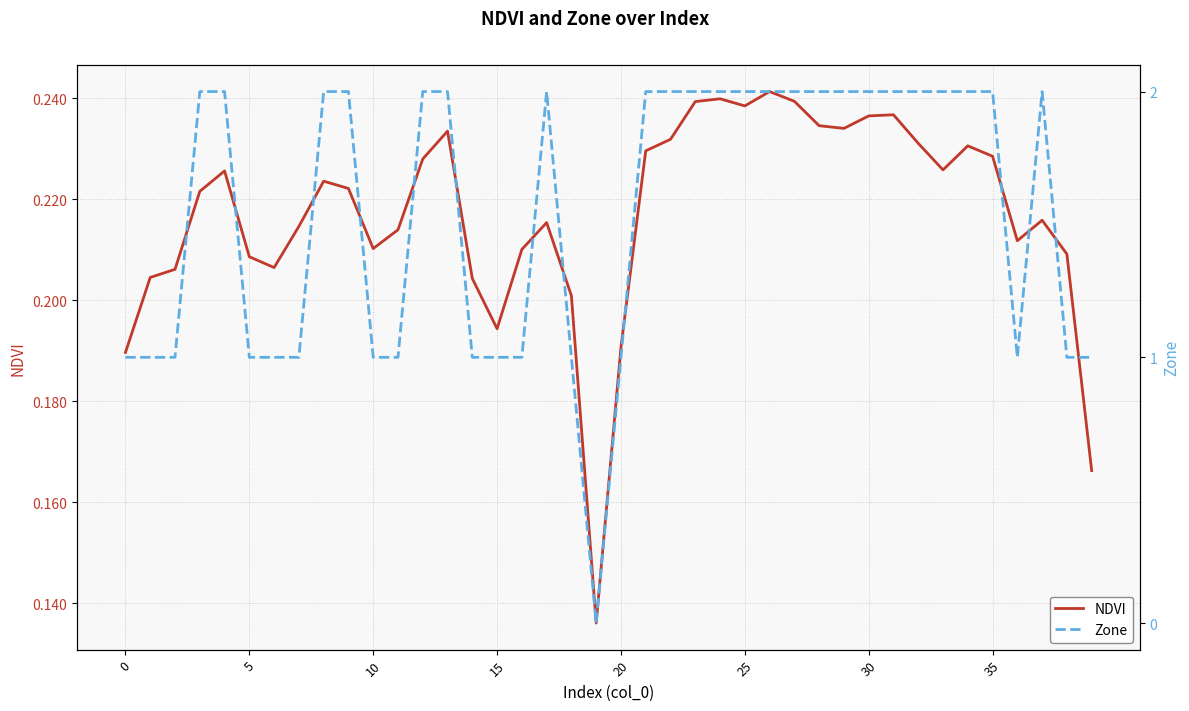

What is the value of the NDVI point at the 22nd from the left?

0.2